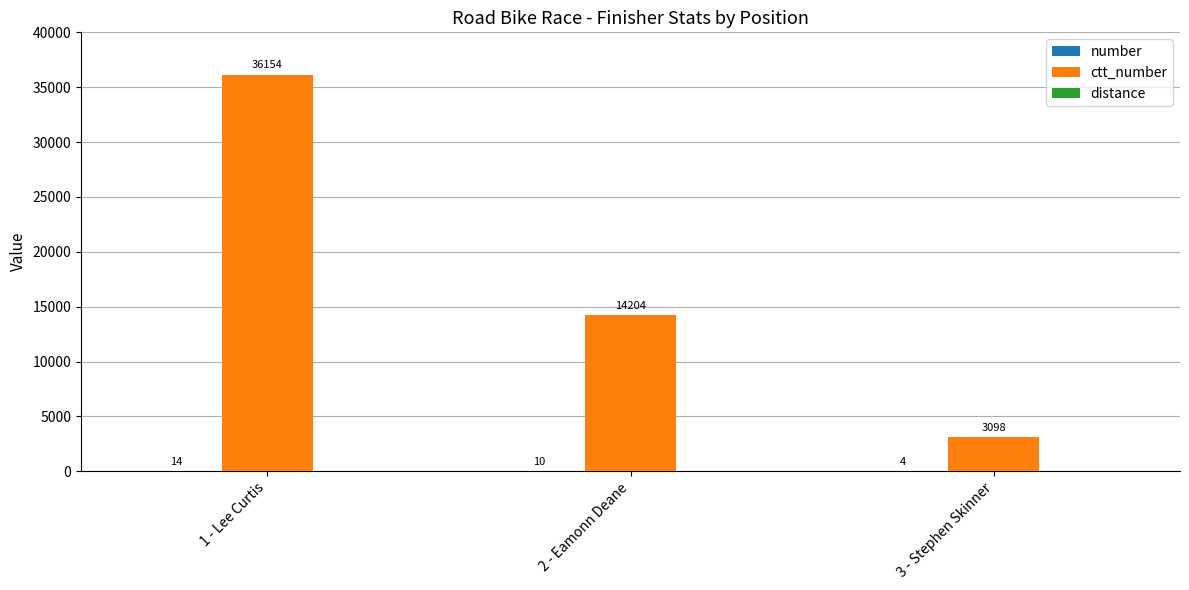

What is the total value across all series at 2 - Eamonn Deane?

14214